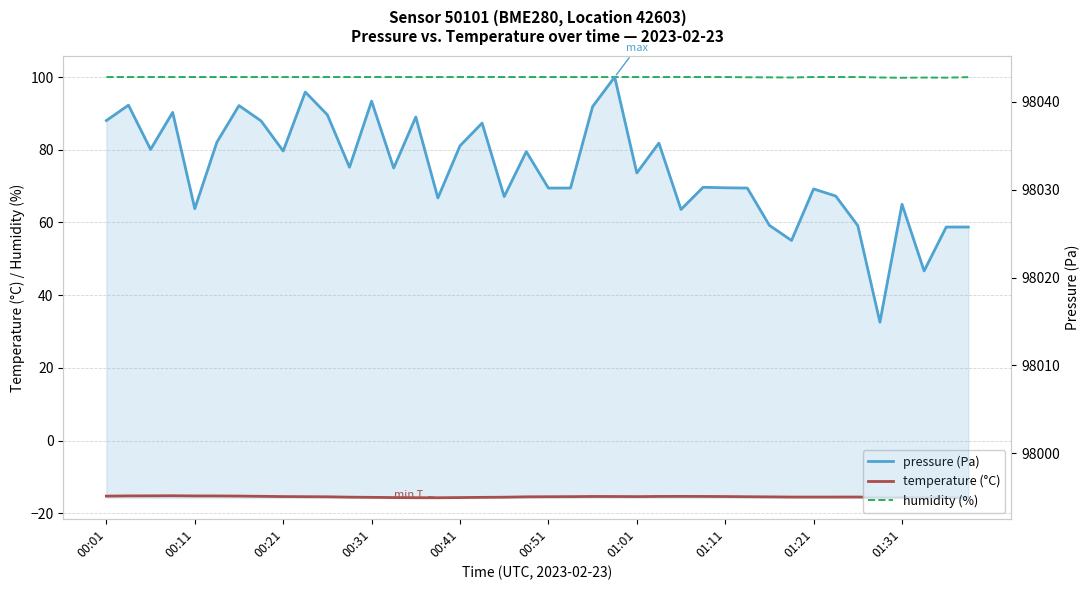

What are all the series names shown in the legend?

temperature (°C), humidity (%), pressure (Pa)